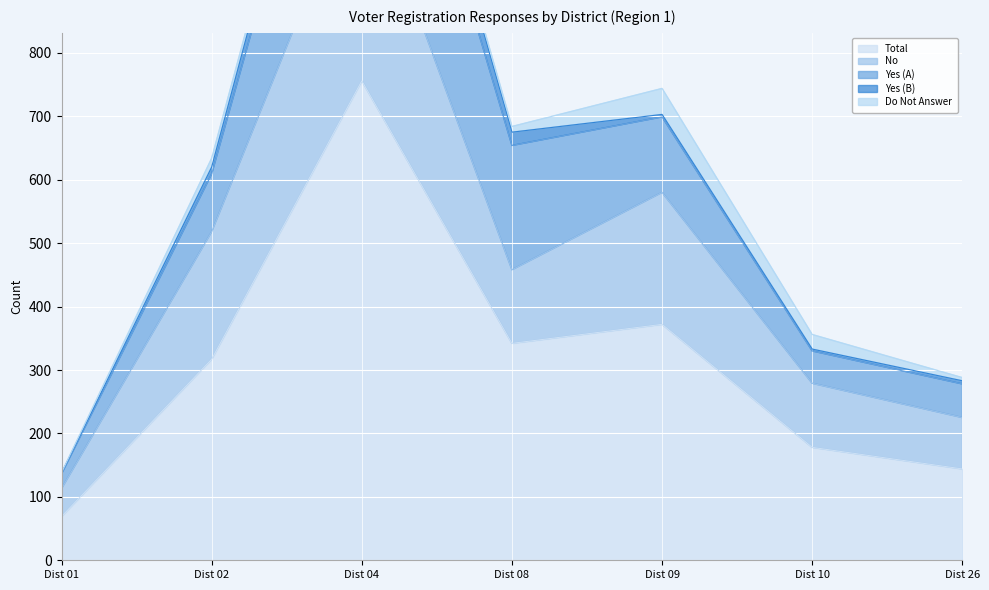

True or false: Do Not Answer has more than 2 interior local peaks.

False